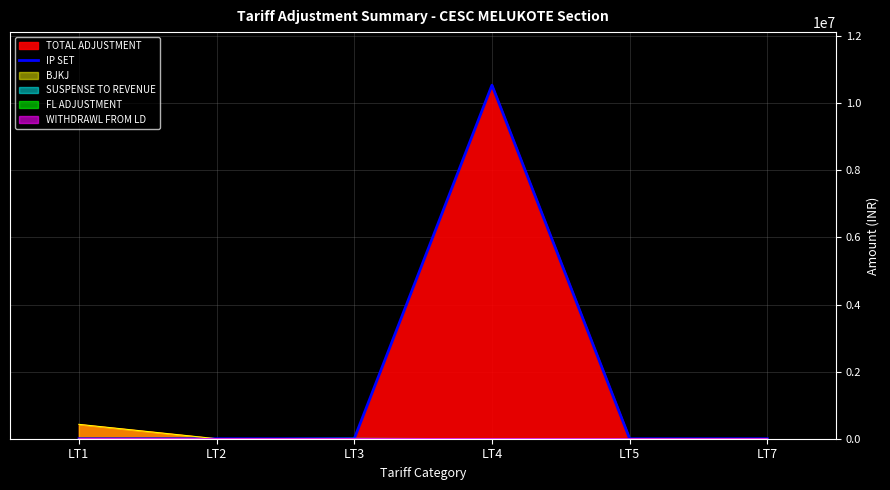

What is the average value?

1756547.1